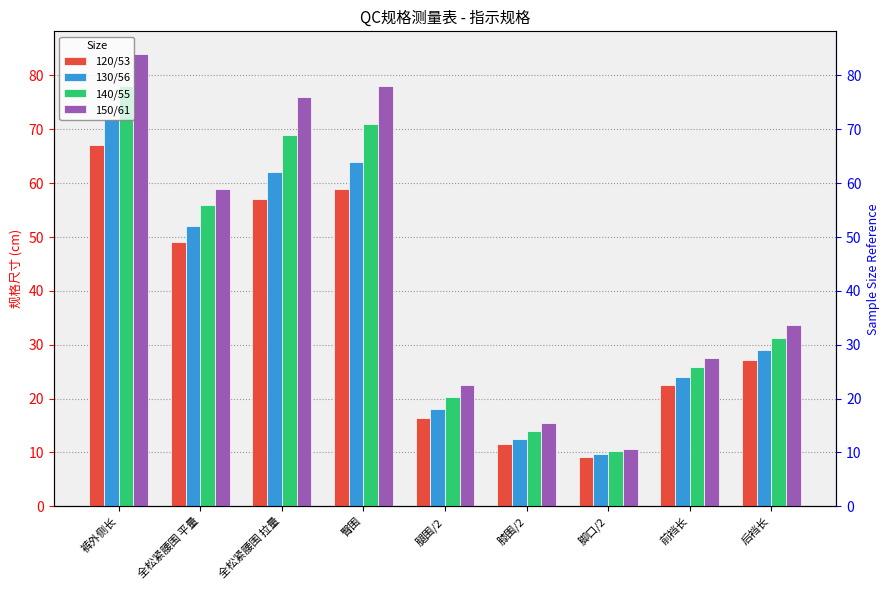

Which category has the lowest value across all series?

脚口/2